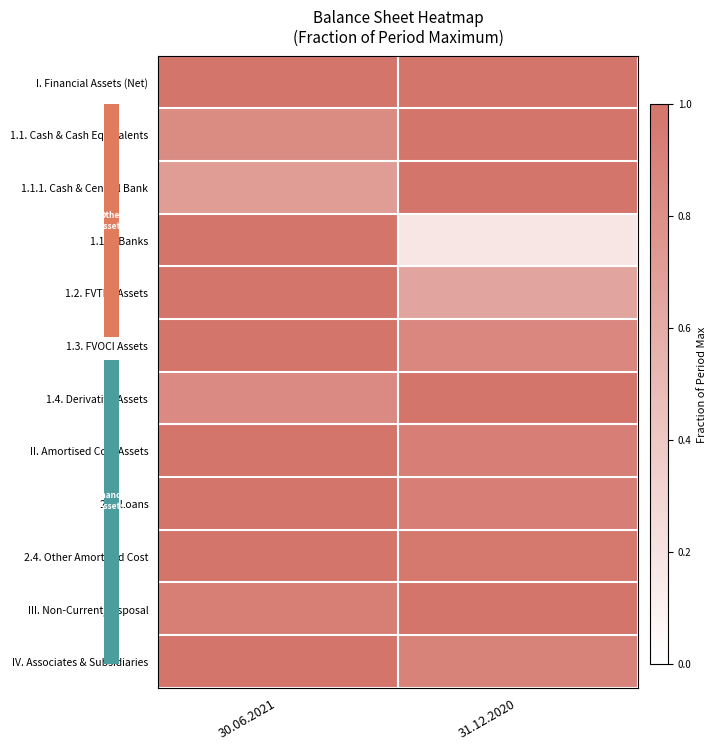

Which series has the widest spread of values?

1.1.2. Banks